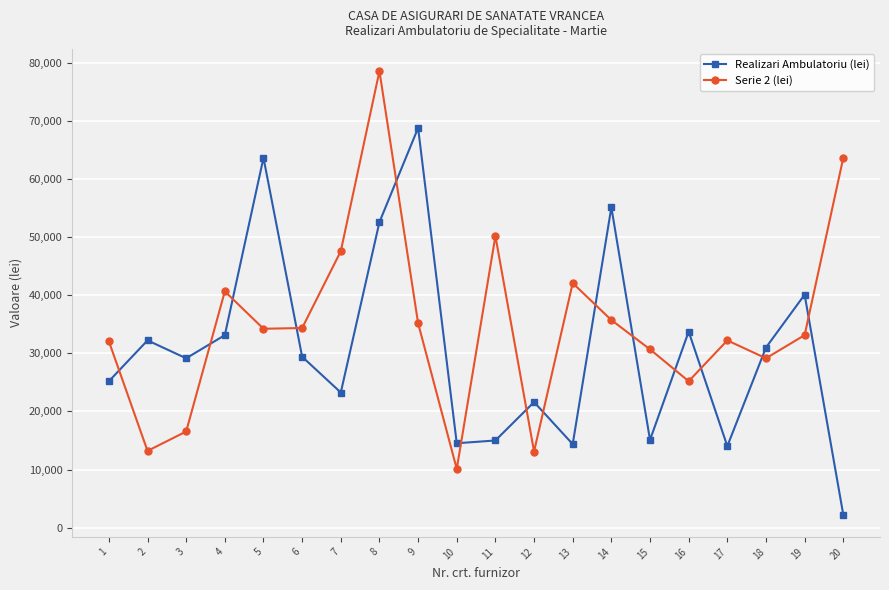

Does the chart display data point markers on the line(s)?

Yes